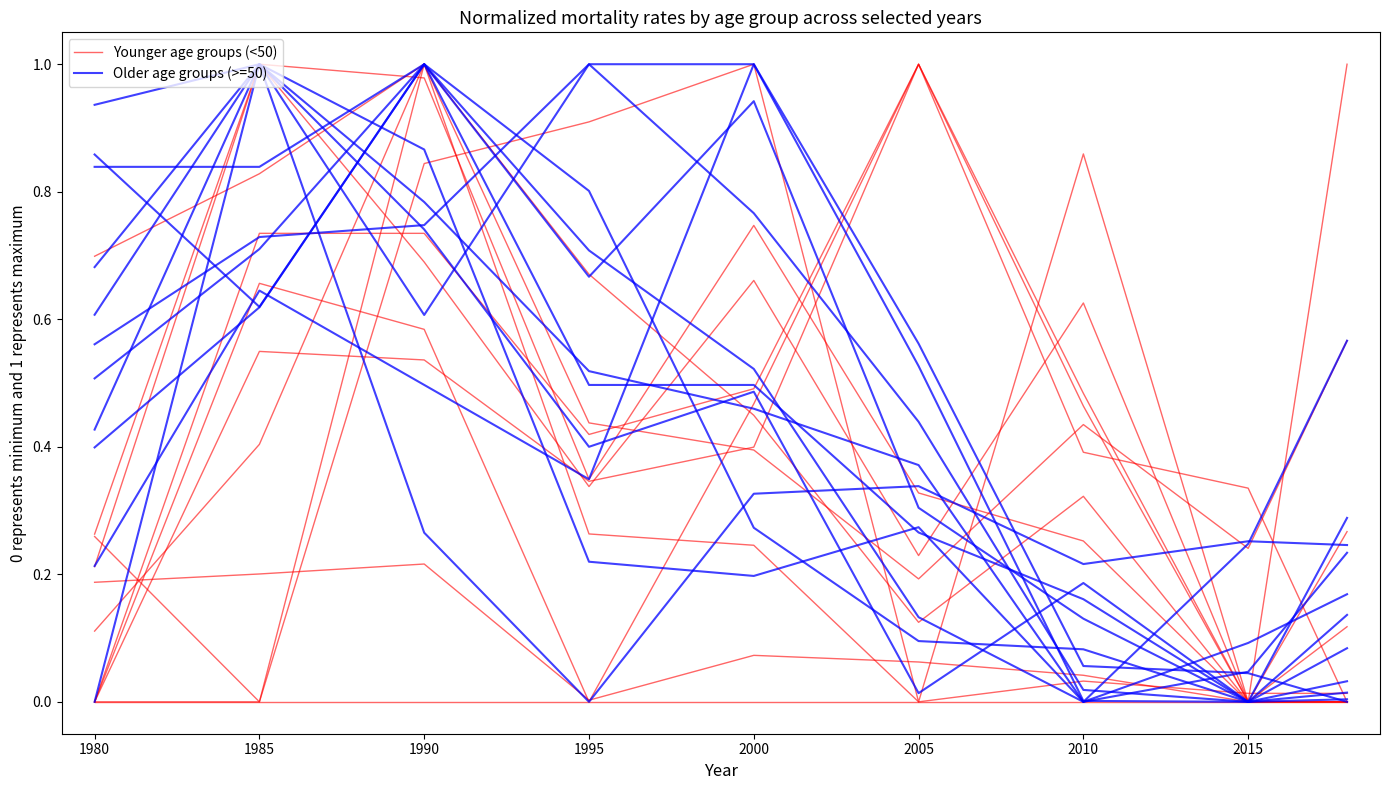

The Older age groups (>=50) series shows 0.0 at 2015. True or false?

False